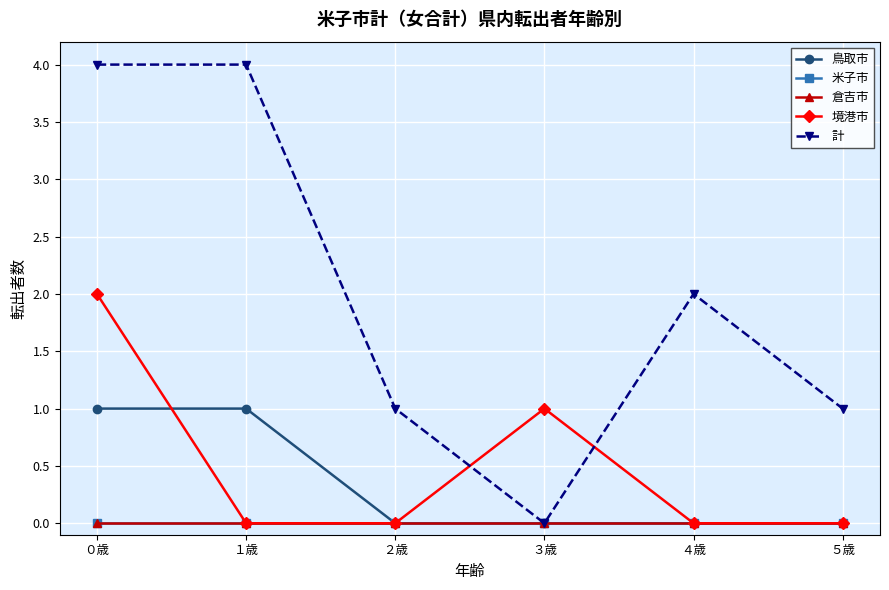

Is the value of 計 at ０歳 greater than the value of 鳥取市 at ３歳?

Yes